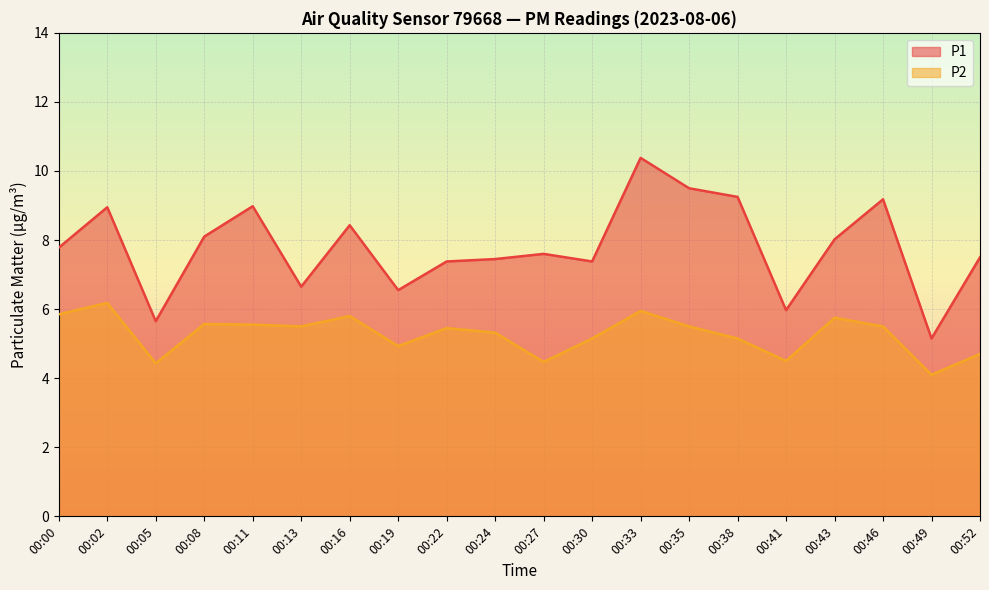

True or false: P1 line has a value of 7.8 at 00:00.

True